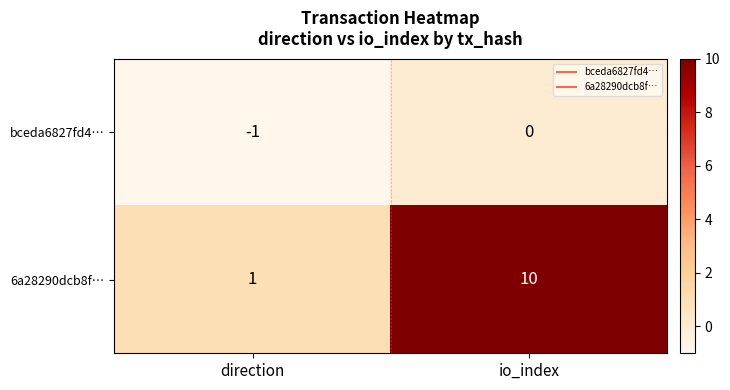

Reading left to right, transcribe all the data shown in this chart.

bceda6827fd4…: direction=-1	io_index=0
6a28290dcb8f…: direction=1	io_index=10